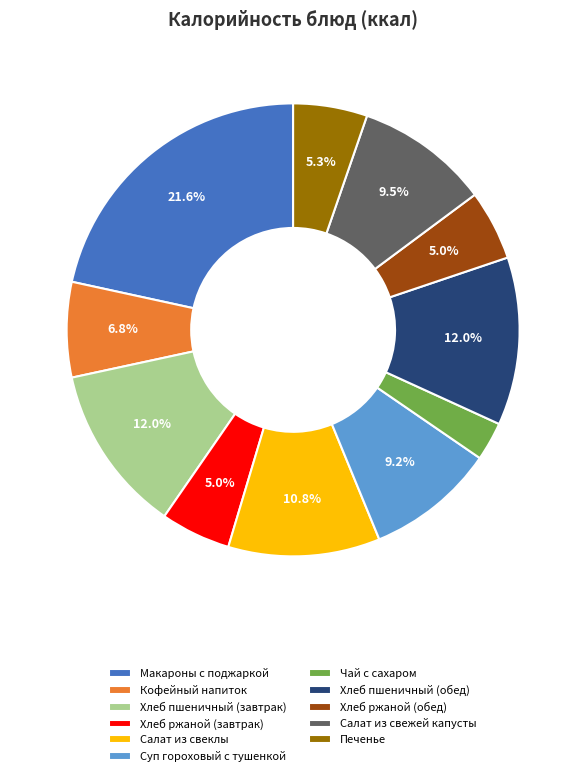

Does Макароны с поджаркой represent more than half of the total?

No